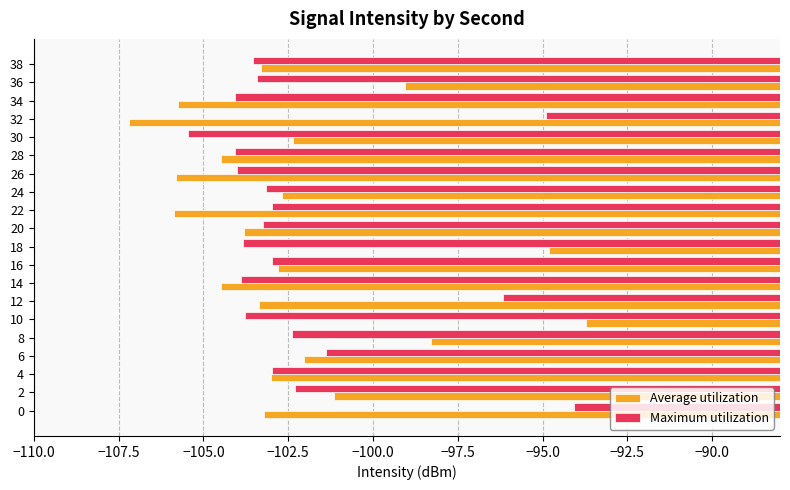

What is the sum of all Average utilization values?

-2047.1